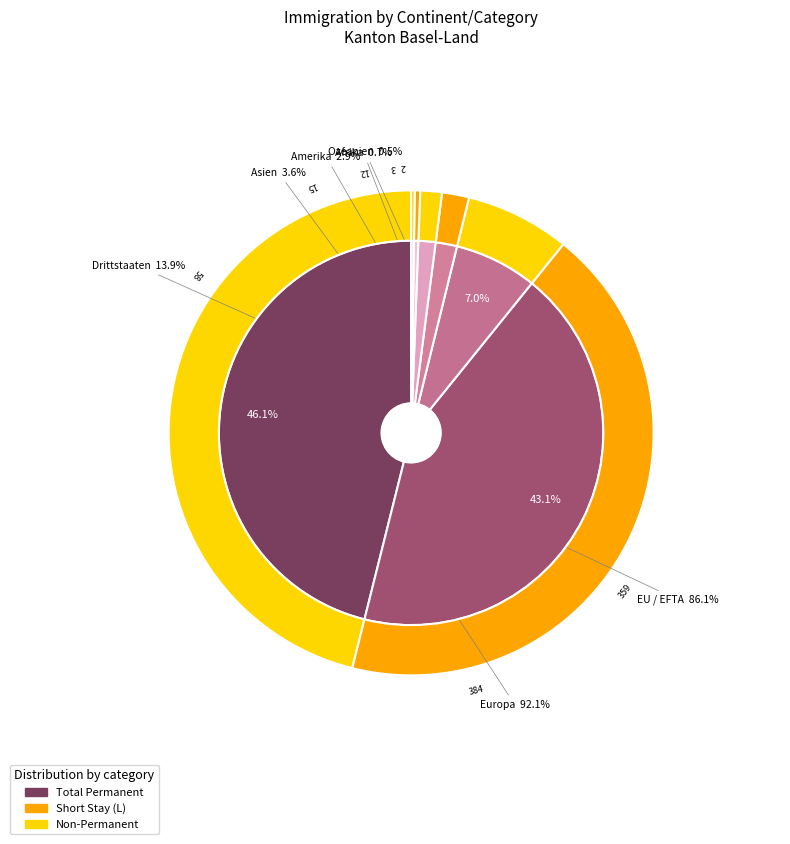

What portion of the pie excludes EU / EFTA?

56.9%